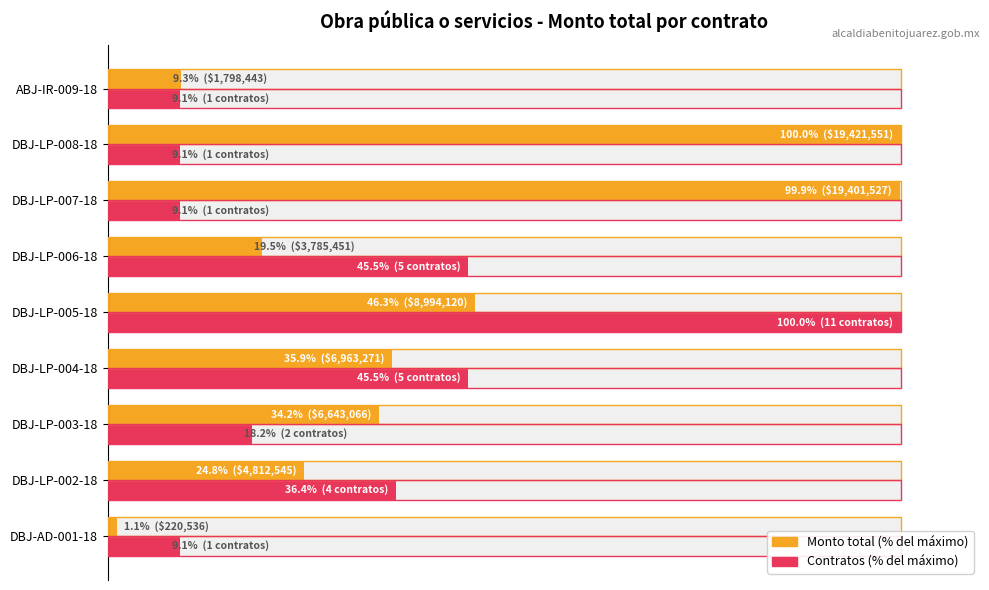

What is the difference between the maximum and second lowest values in the Contratos (% del máximo) series?

90.9